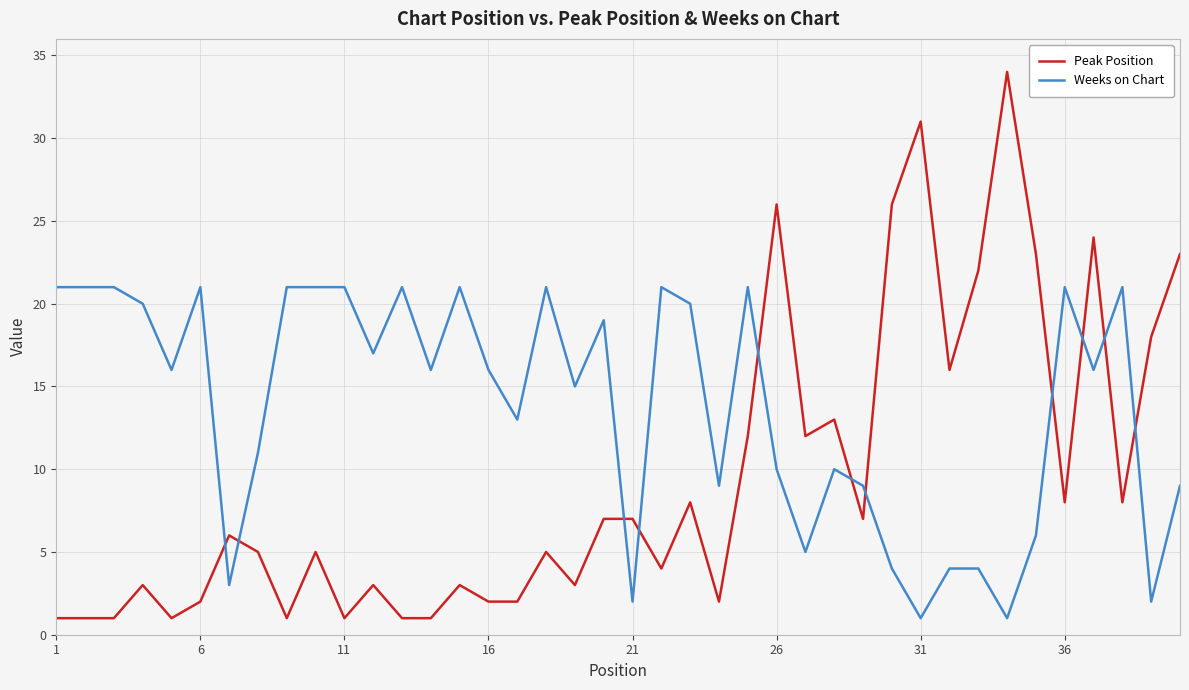

What is the maximum value for Weeks on Chart?

21